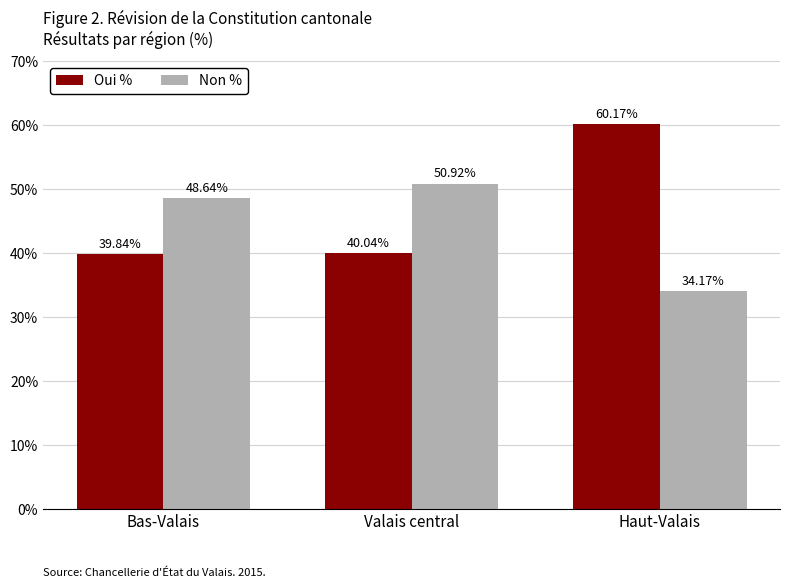

What is the spread (max minus min) of values at Bas-Valais?

8.8